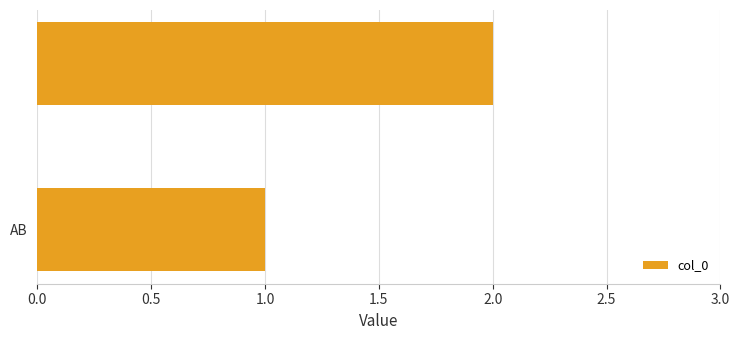

What is the average value?

2